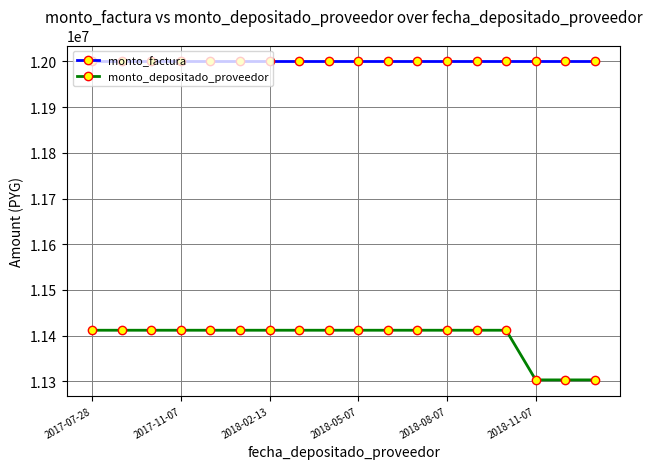

What is the lowest value of the monto_factura series?

12000000